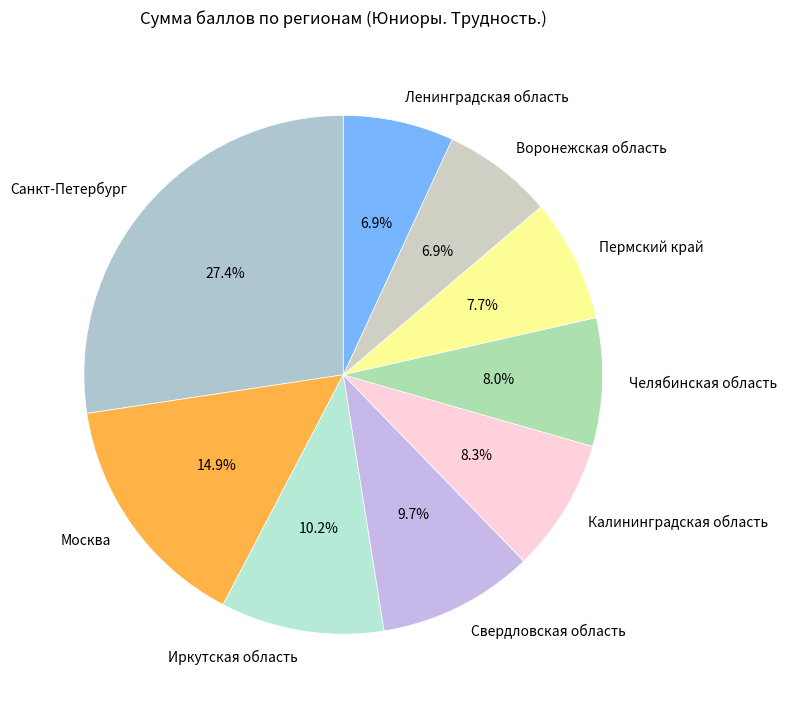

What percentage do Свердловская область and Челябинская область together represent?

17.7%